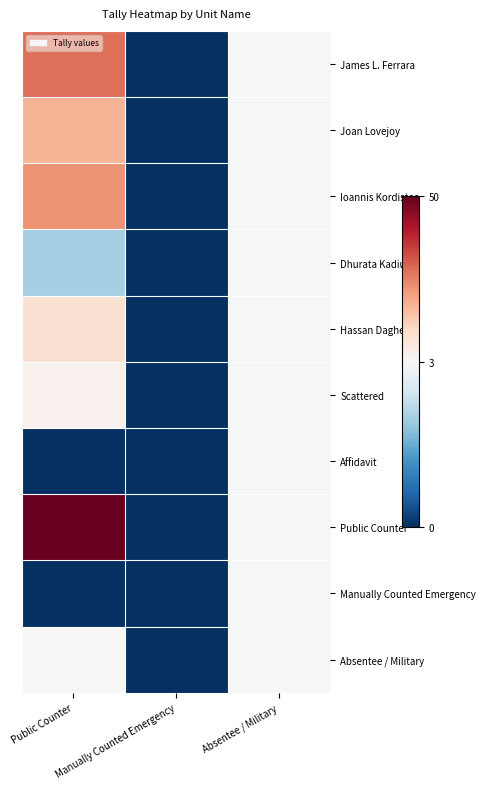

Reading left to right, list all the values displayed in this chart.

James L. Ferrara: Public Counter=29	Manually Counted Emergency=0	Absentee / Military=3
Joan Lovejoy: Public Counter=19	Manually Counted Emergency=0	Absentee / Military=3
Ioannis Kordistos: Public Counter=24	Manually Counted Emergency=0	Absentee / Military=3
Dhurata Kadiu: Public Counter=2	Manually Counted Emergency=0	Absentee / Military=3
Hassan Dagher: Public Counter=10	Manually Counted Emergency=0	Absentee / Military=3
Scattered: Public Counter=5	Manually Counted Emergency=0	Absentee / Military=3
Affidavit: Public Counter=0	Manually Counted Emergency=0	Absentee / Military=3
Public Counter: Public Counter=50	Manually Counted Emergency=0	Absentee / Military=3
Manually Counted Emergency: Public Counter=0	Manually Counted Emergency=0	Absentee / Military=3
Absentee / Military: Public Counter=3	Manually Counted Emergency=0	Absentee / Military=3